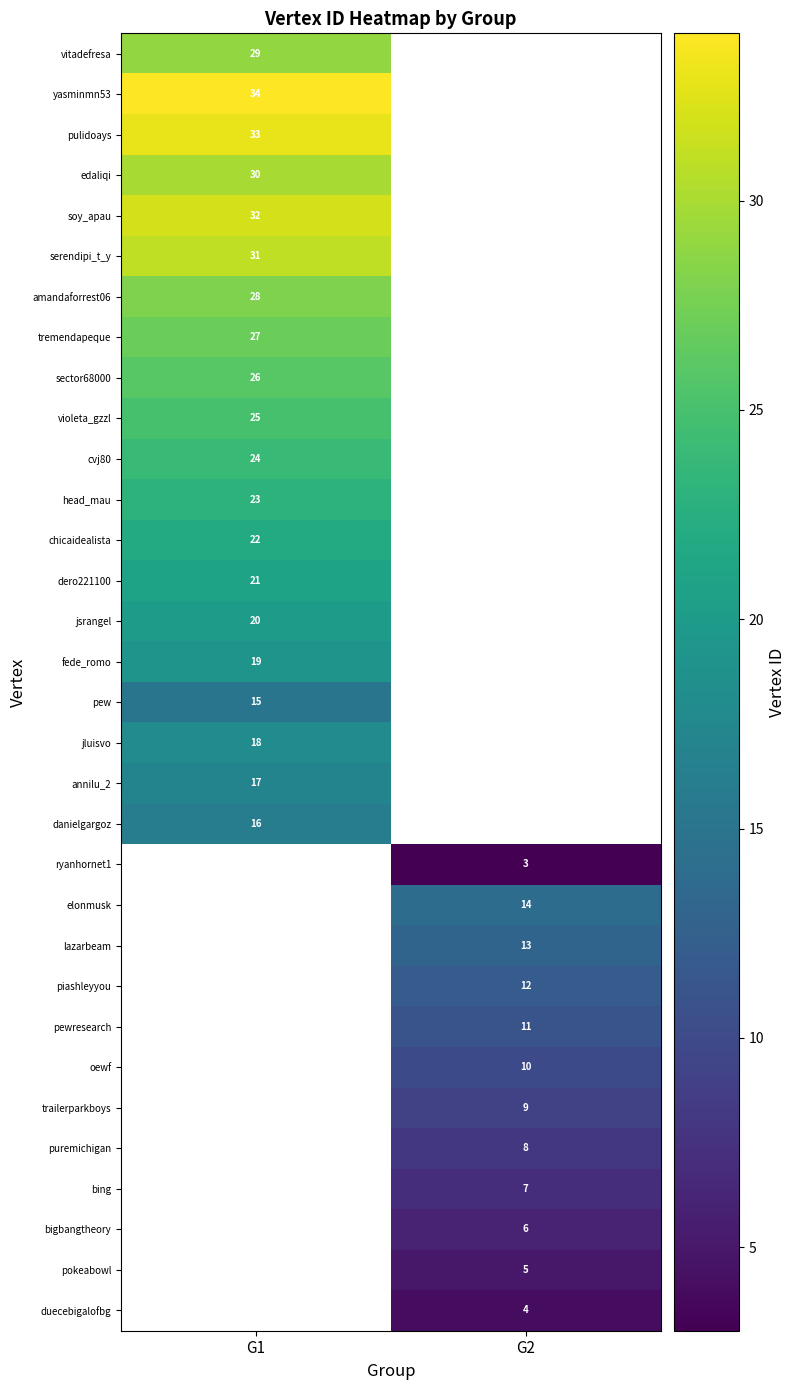

The value of jluisvo at G1 is 10. True or false?

False